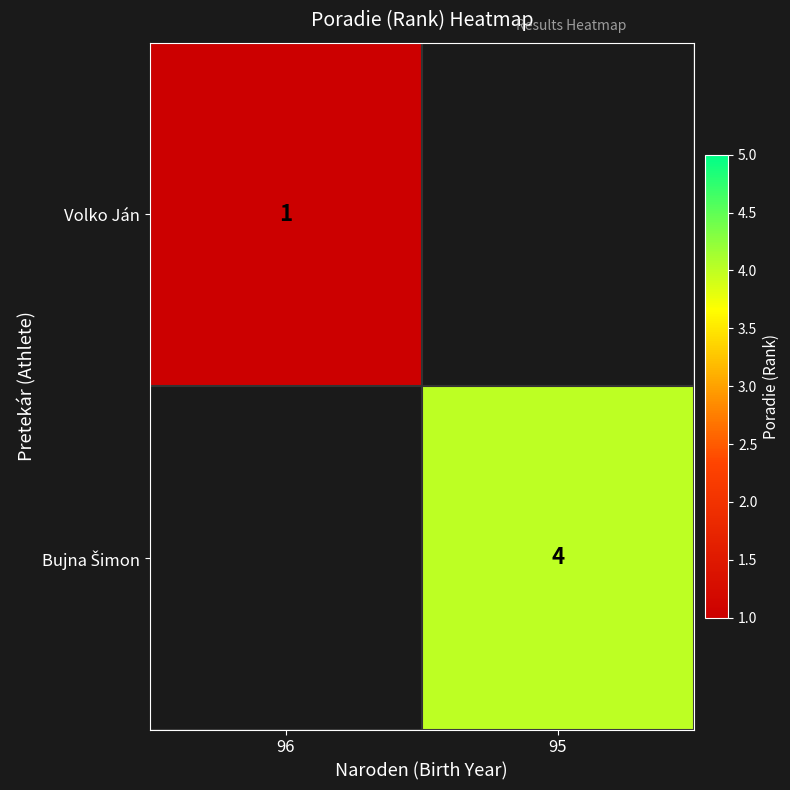

How many series are shown in this chart?

2